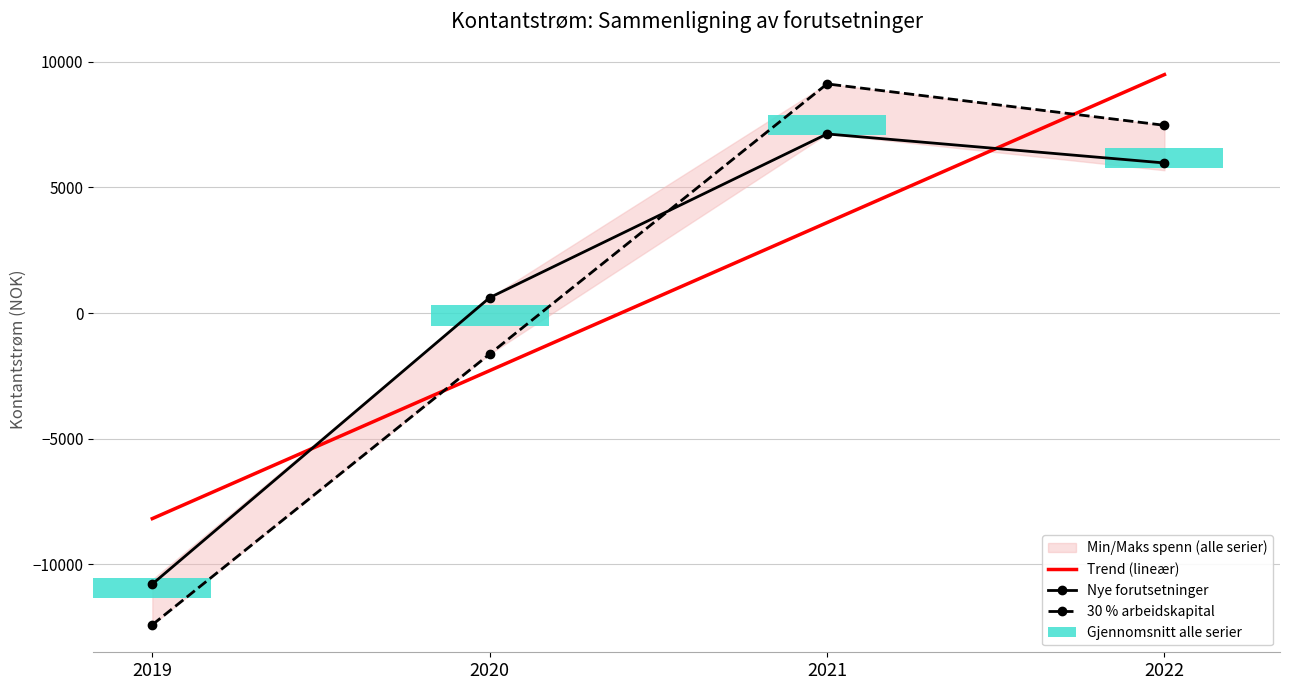

How many positive values does the 30 % arbeidskapital series have?

2